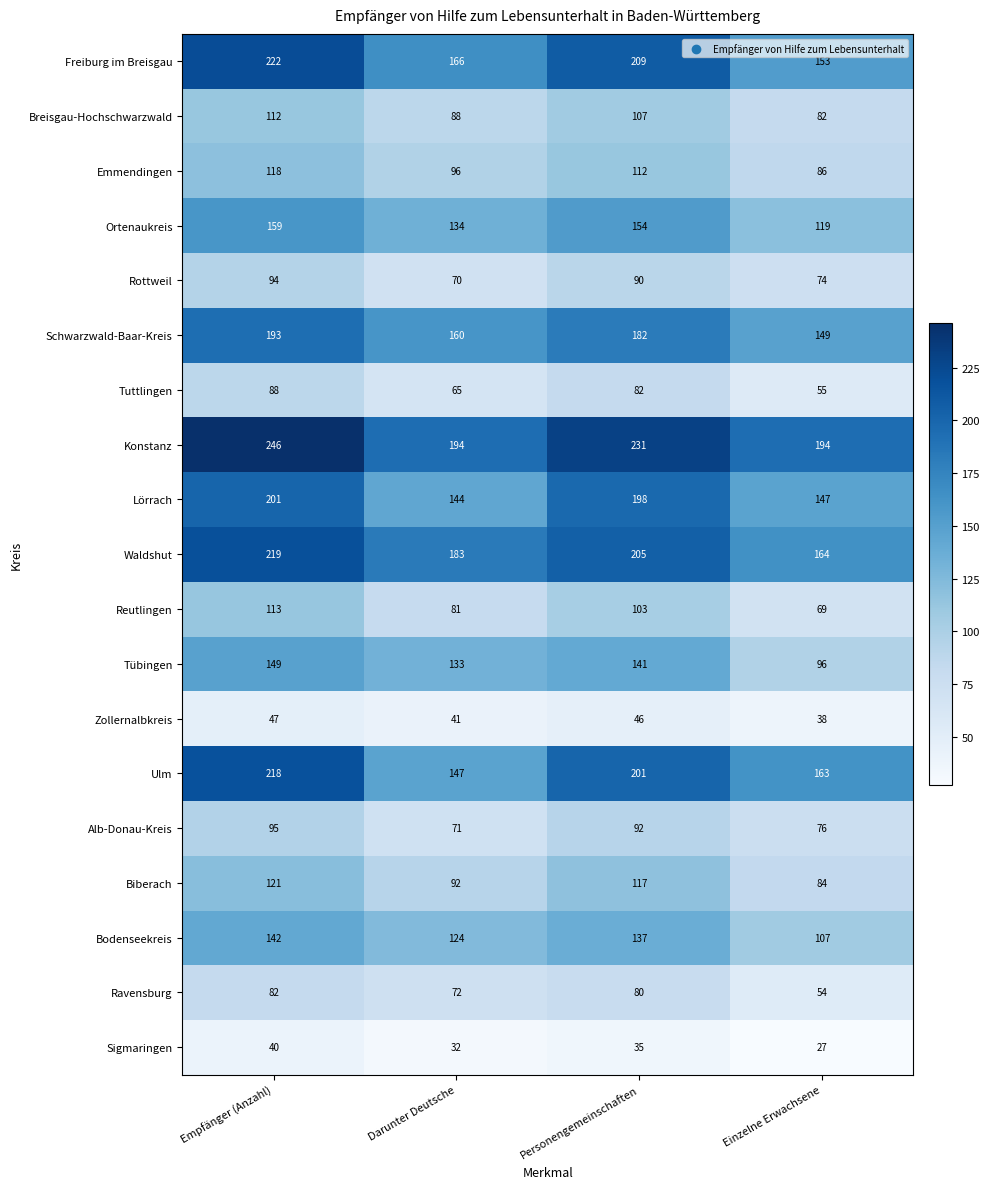

True or false: Bodenseekreis has a value of 137 at Personengemeinschaften.

True